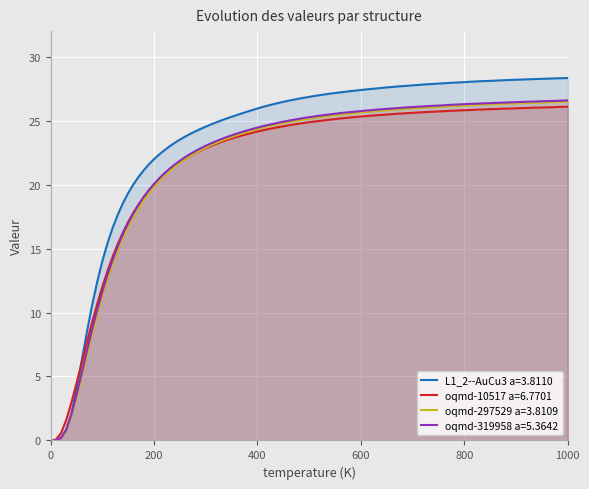

Which series has the largest total across all categories?

L1_2--AuCu3 a=3.8110